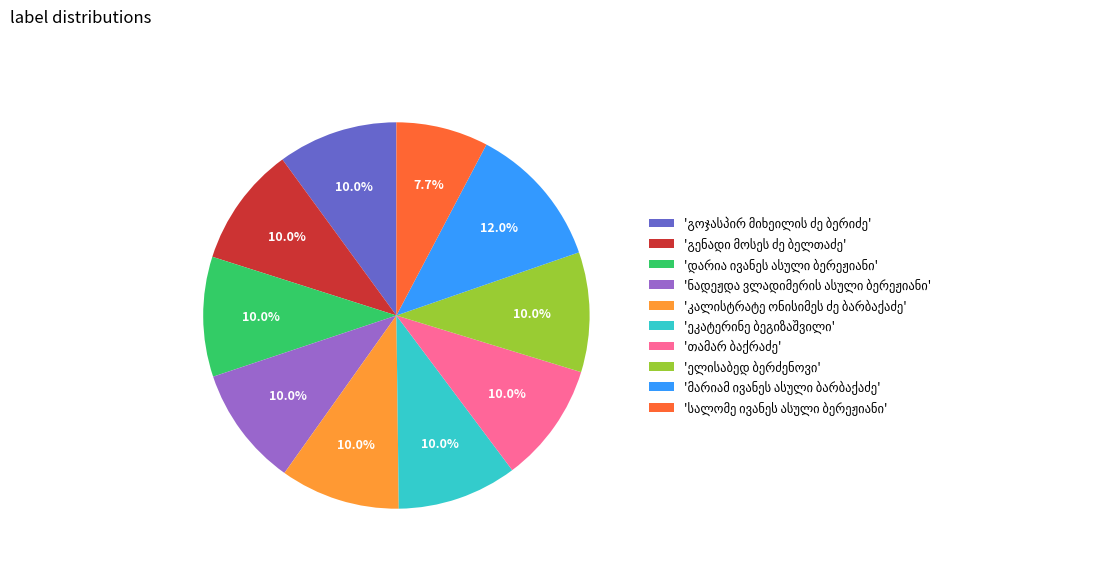

Is there any slice that represents more than half of the pie?

No